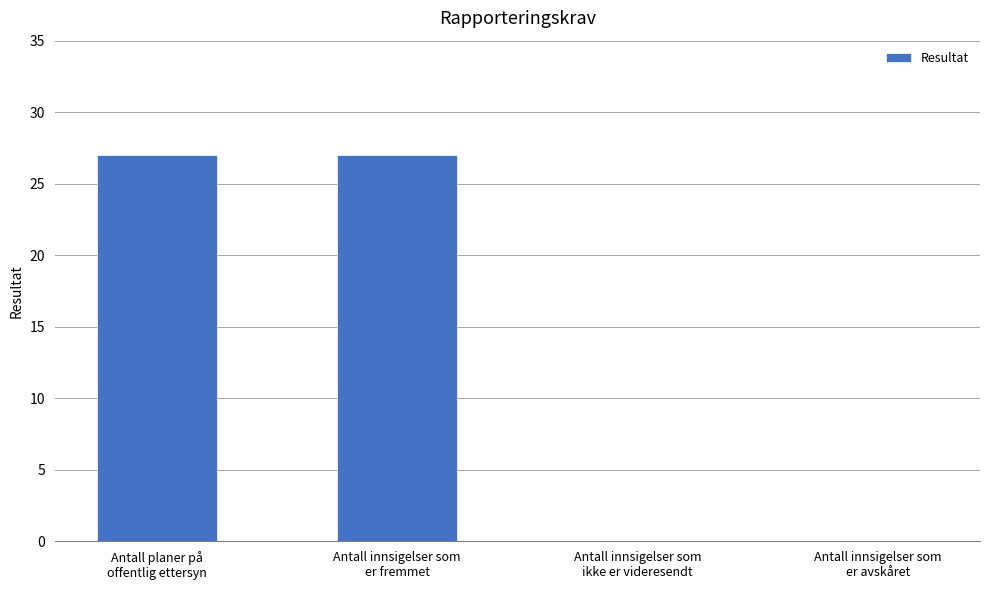

The chart shows a value of -14 at Antall innsigelser som
ikke er videresendt. True or false?

False